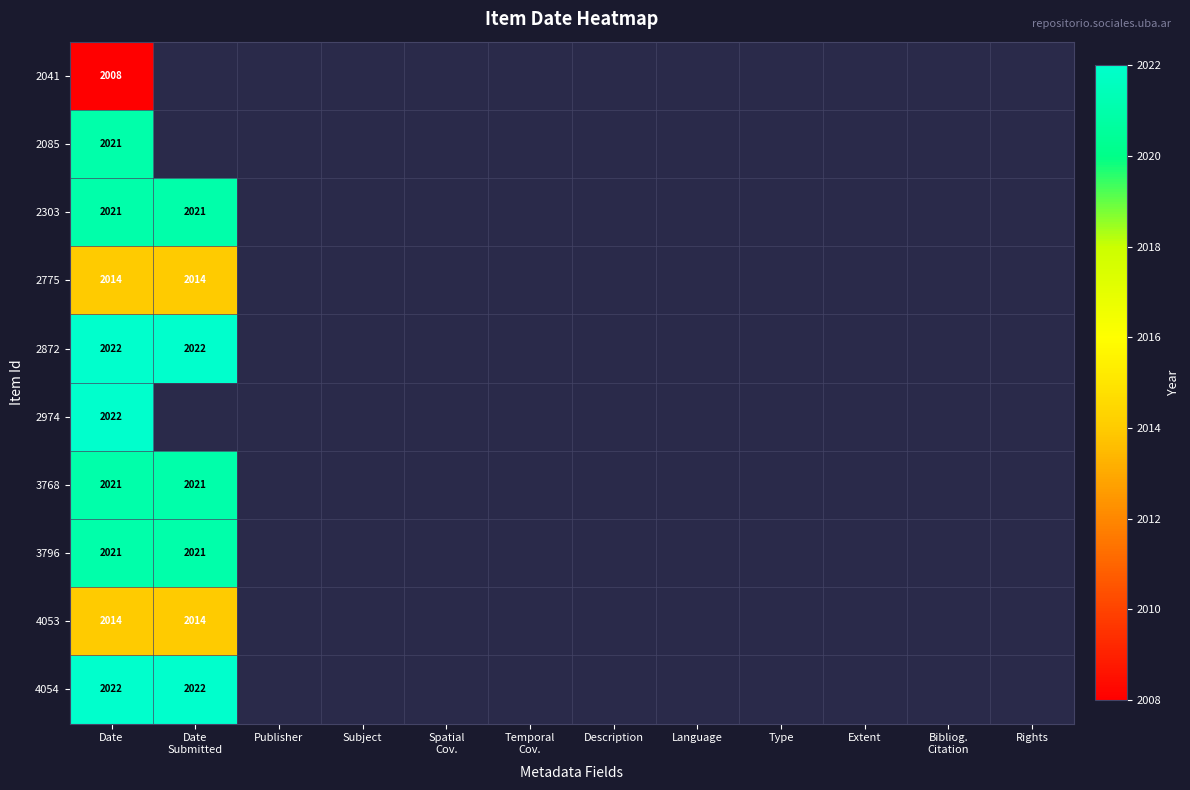

What is the difference between the highest and lowest values at Date?

14